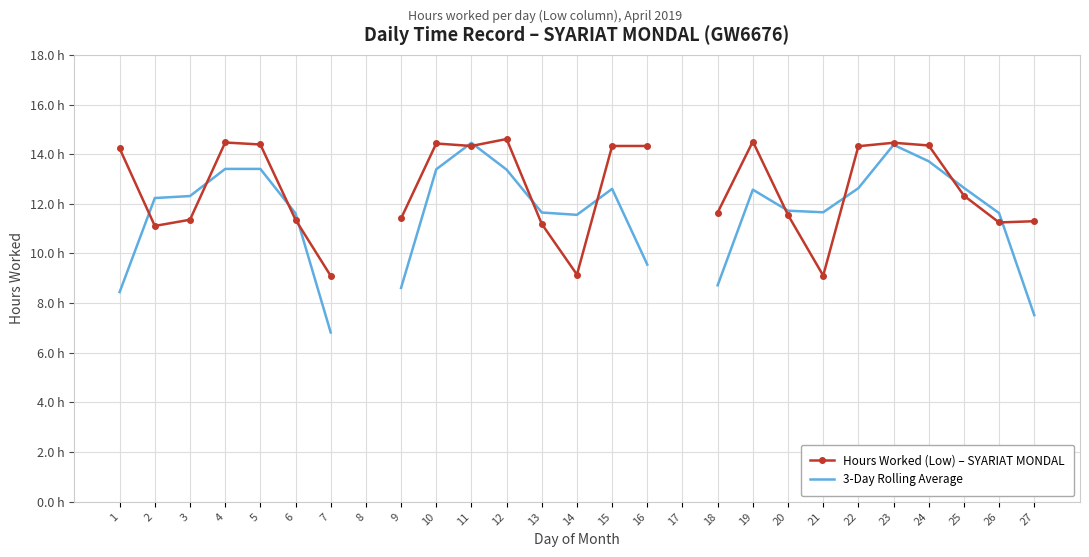

What is the greatest value displayed?

14.6